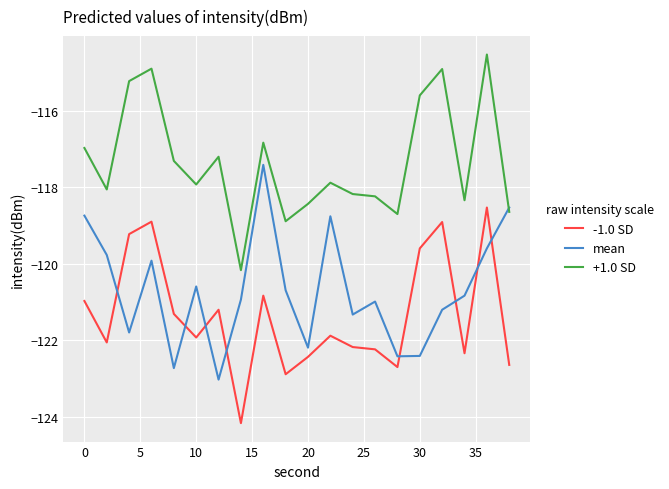

Which series has the largest total across all categories?

+1.0 SD